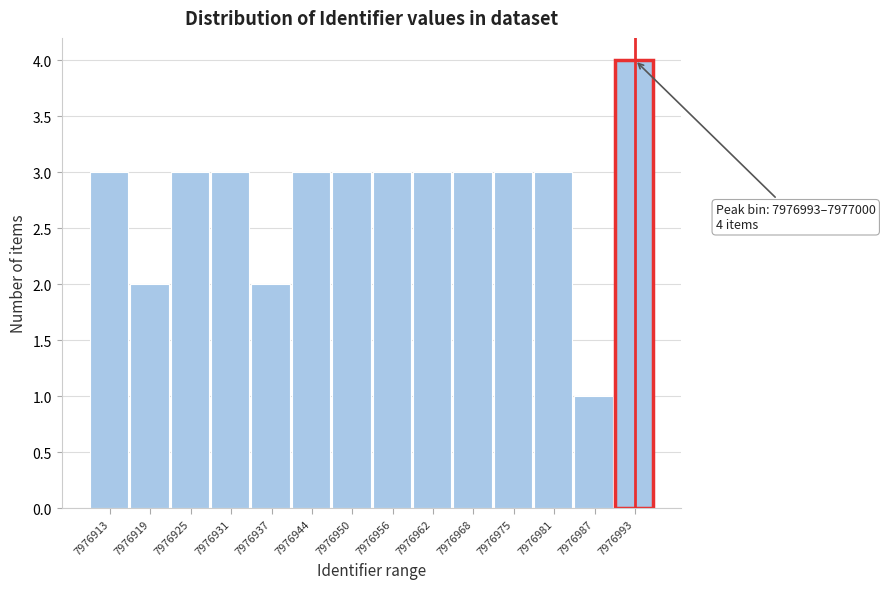

Reading left to right, transcribe all the data shown in this chart.

3	2	3	3	2	3	3	3	3	3	3	3	1	4